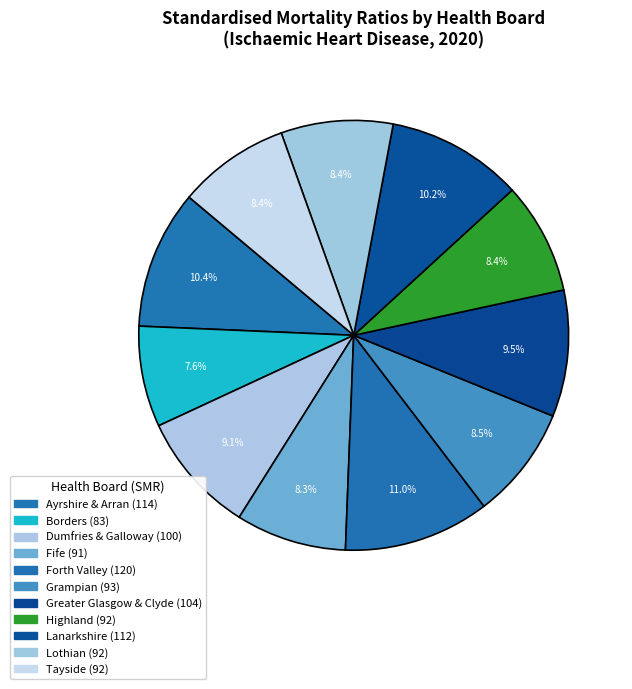

What is the smallest slice in the pie chart?

Borders